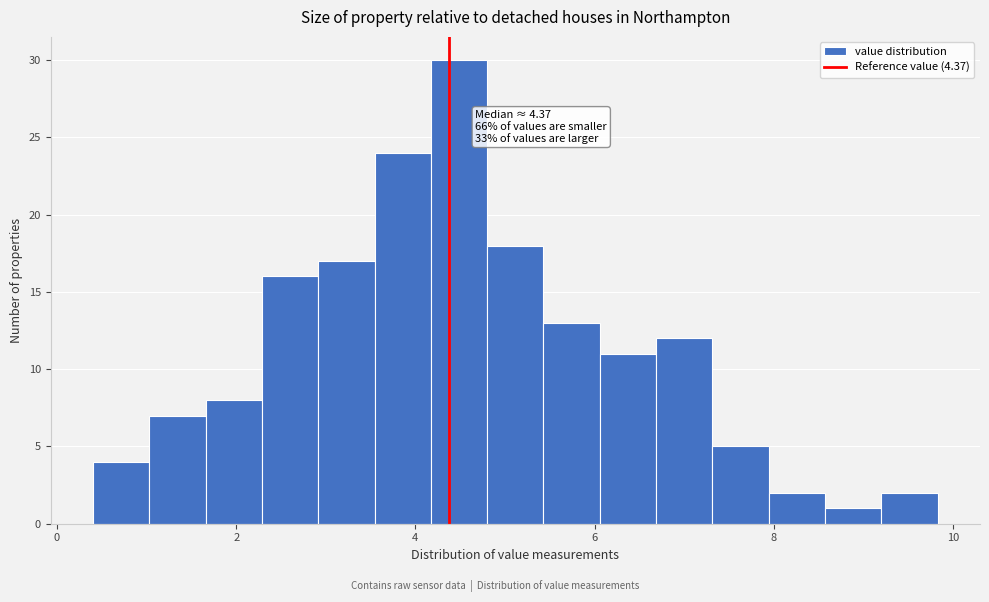

Read against the x-axis, roughly where is the centre of the tallest bar?

4.4